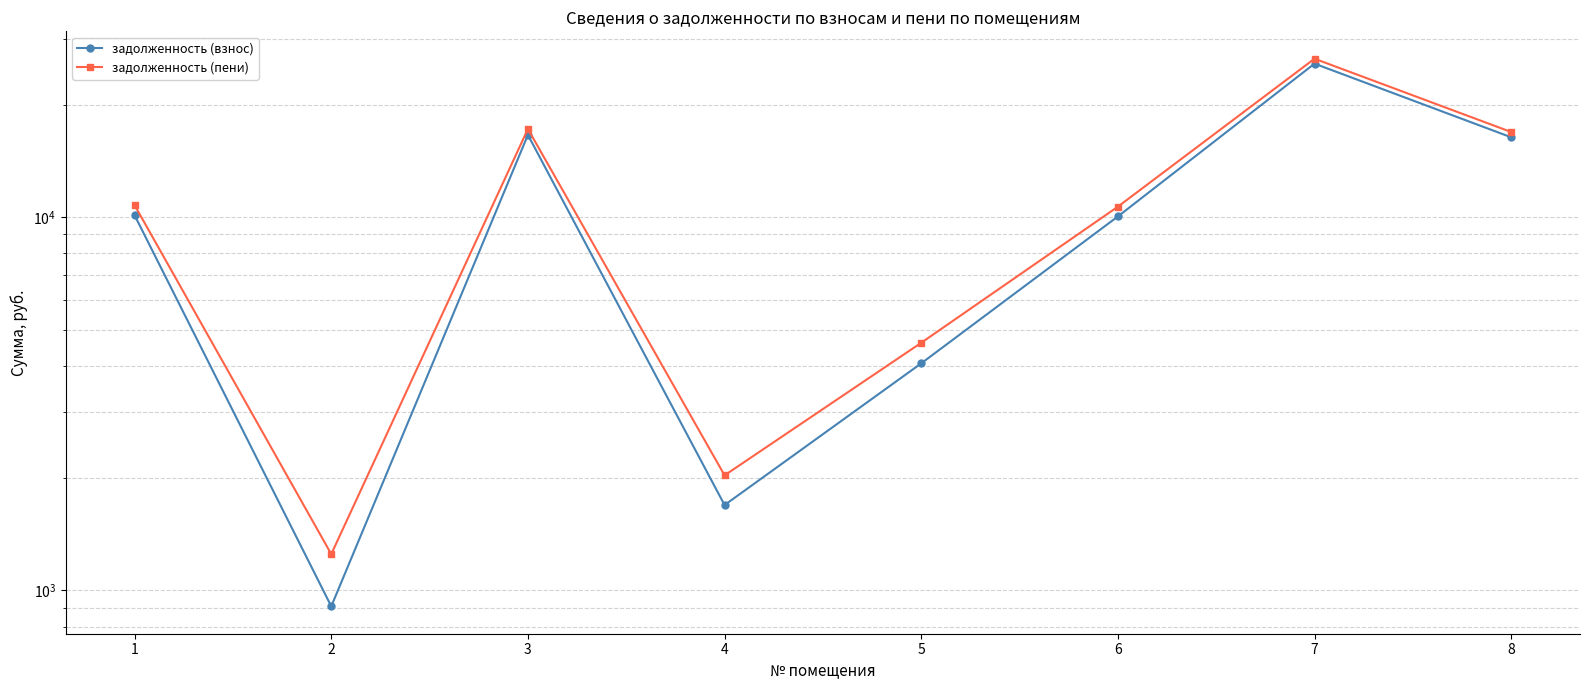

List the labels in order of задолженность (взнос) value, smallest first.

2, 4, 5, 6, 1, 8, 3, 7